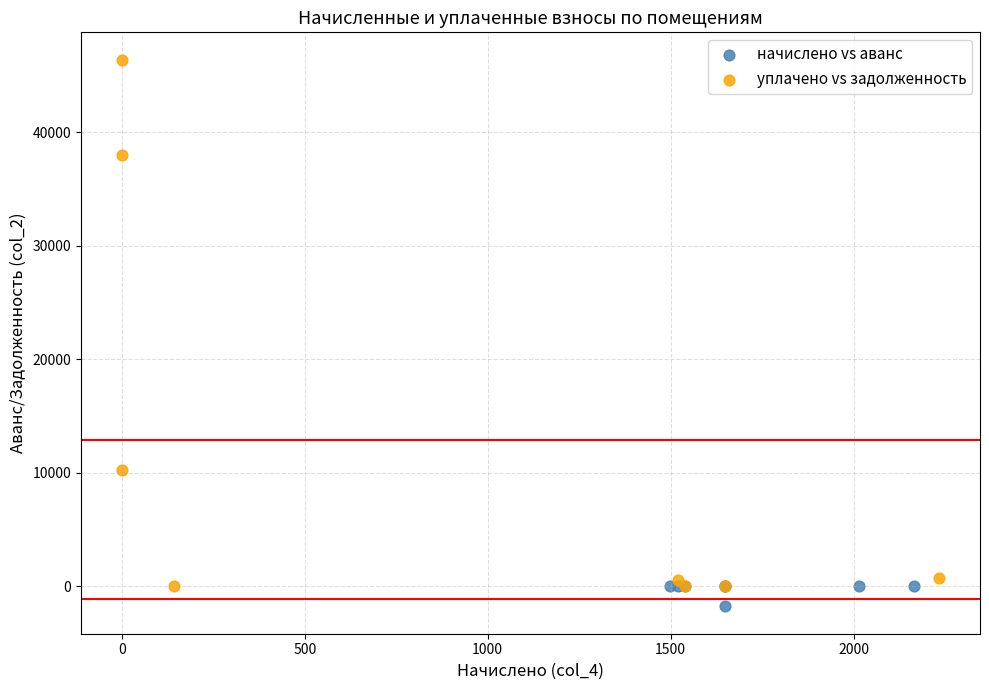

What are all the series names shown in the legend?

начислено vs аванс, уплачено vs задолженность